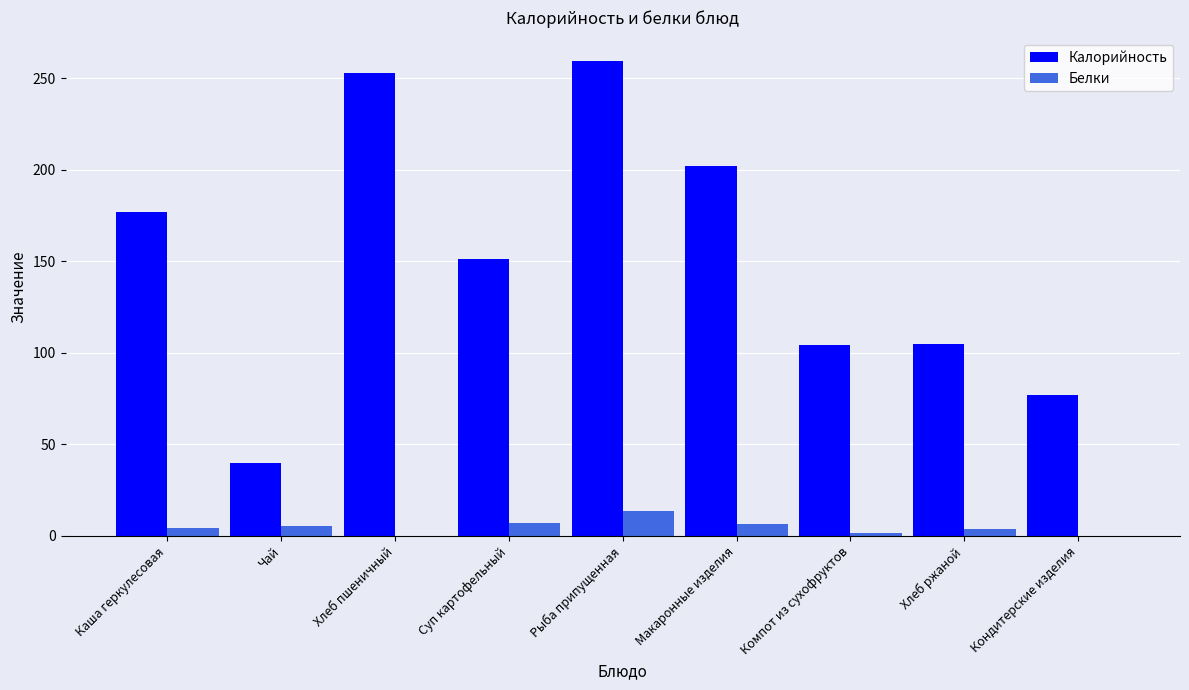

What is the sum of all Калорийность values?

1369.1